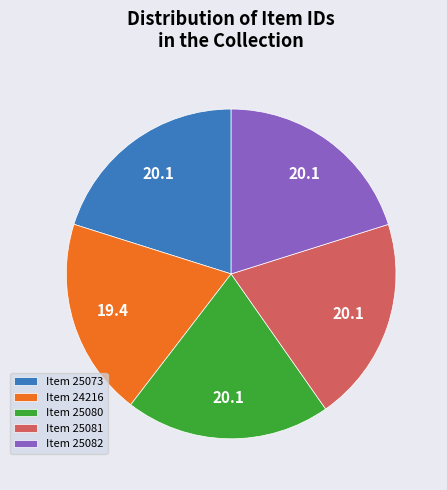

Is there a majority slice in this chart?

No